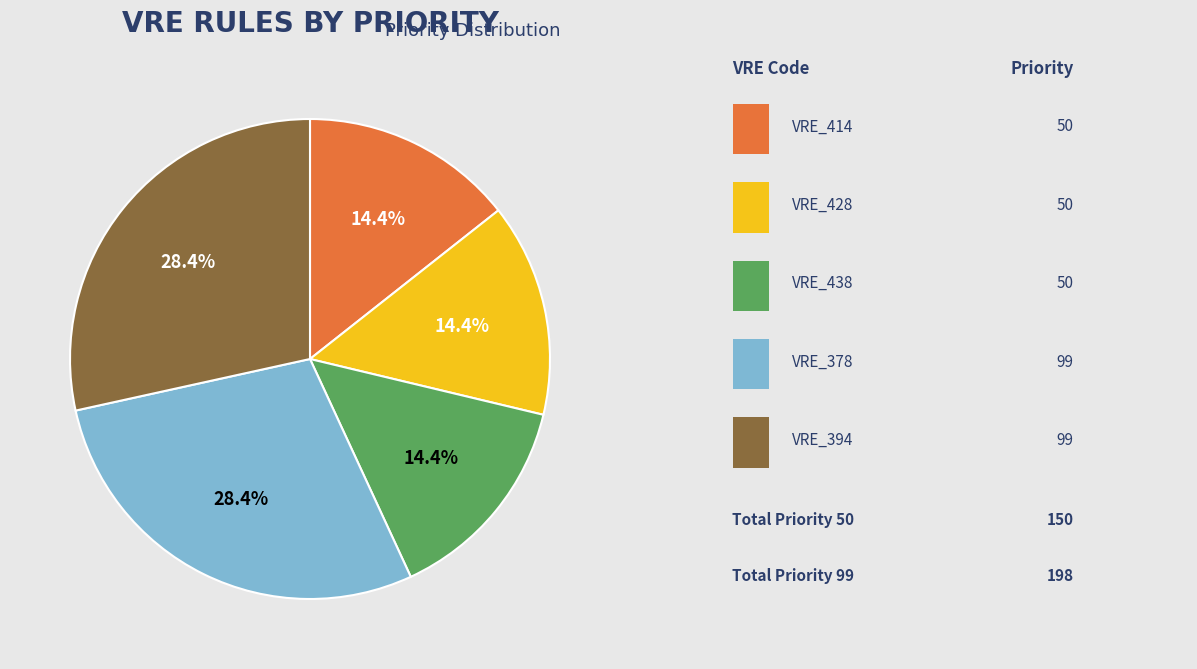

Is there any slice that represents more than half of the pie?

No